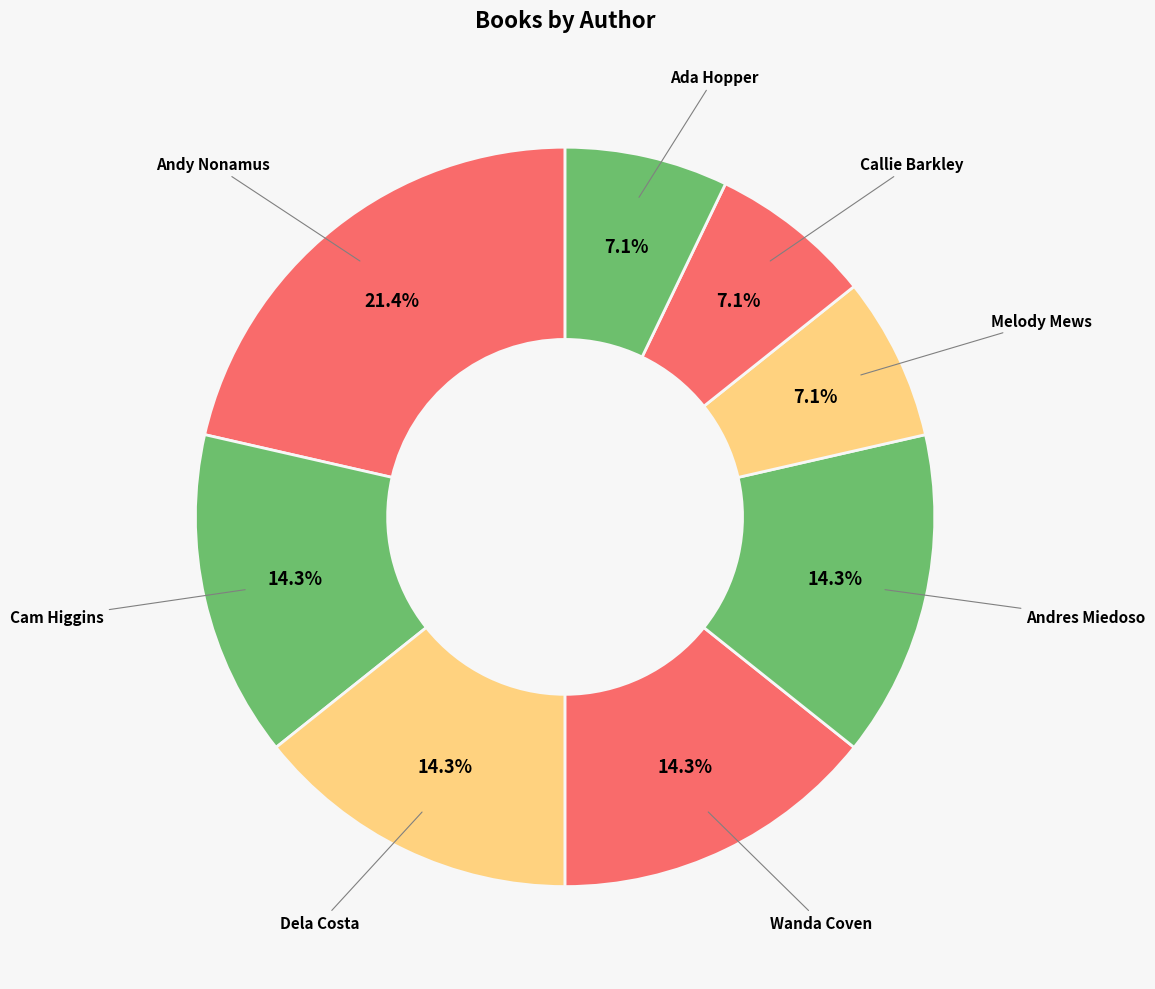

What is the total percentage of Melody Mews and Andres Miedoso?

21.4%